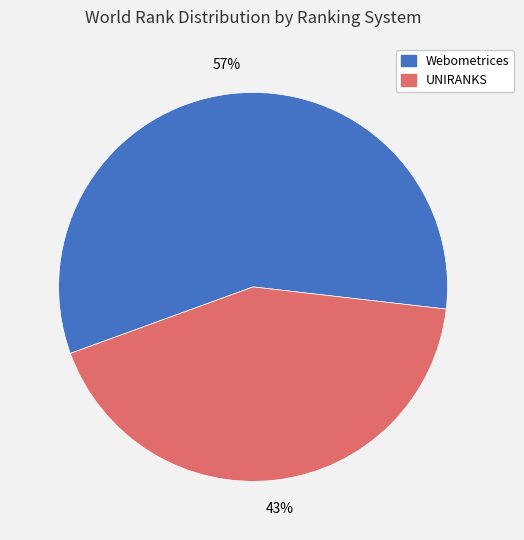

Approximately how many times larger is the value at Webometrices compared to UNIRANKS?

1.3